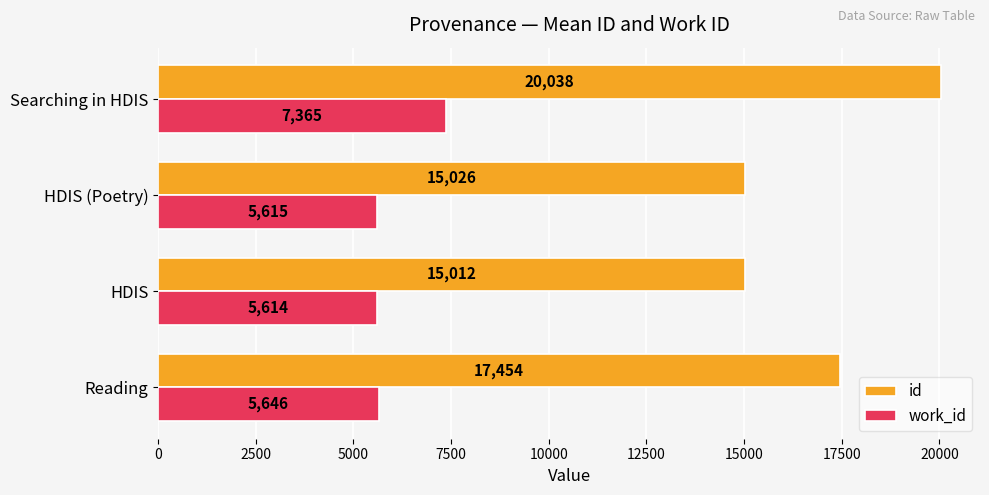

Between Reading and Searching in HDIS, which series saw the biggest shift?

id